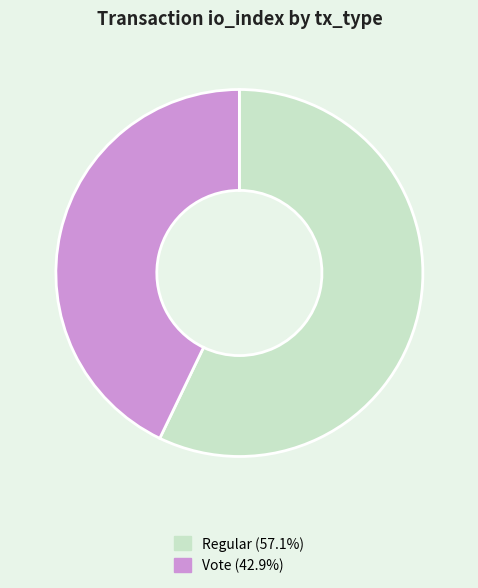

How many segments does this pie chart have?

2